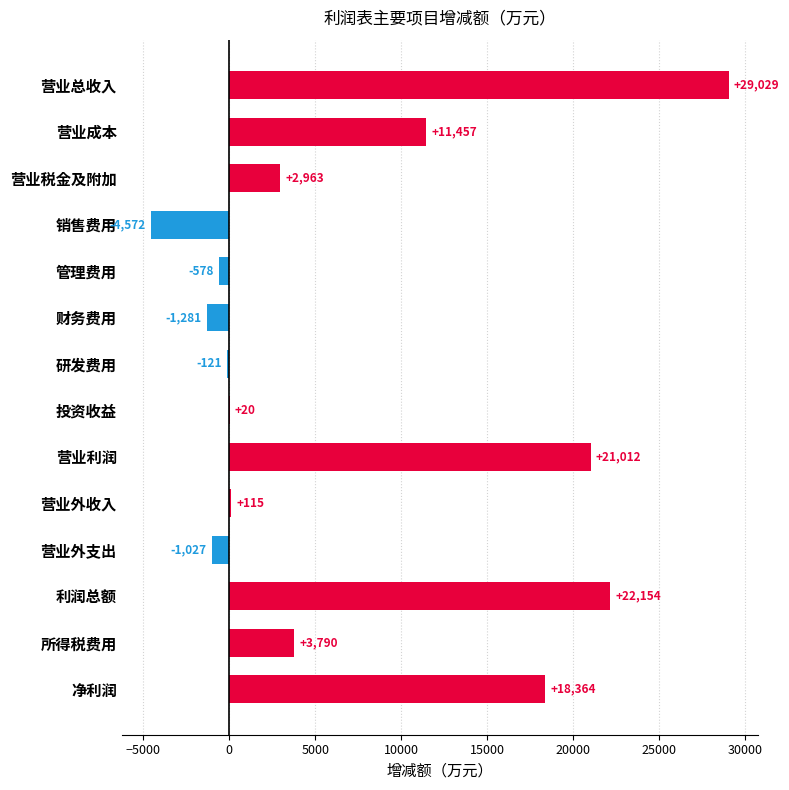

What is the sum of the values at 营业成本 and 销售费用?

6885.0